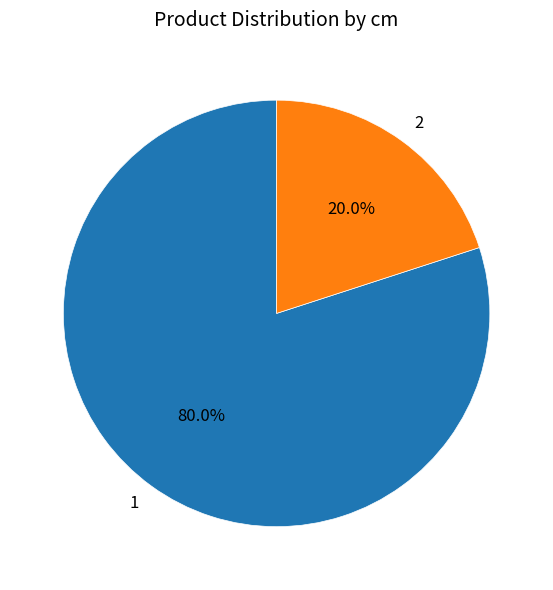

To the nearest percent, what is the difference between the largest and smallest slice percentages?

60%